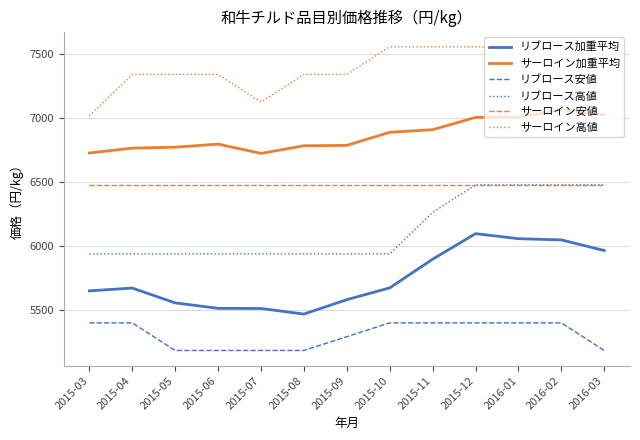

True or false: サーロイン高値 and リブロース高値 intersect in this chart.

False